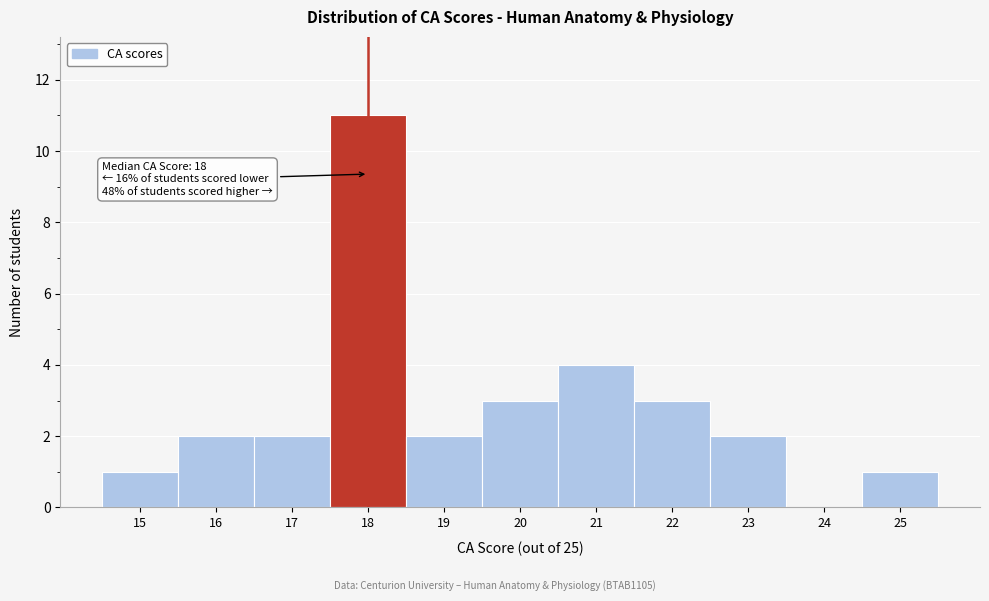

Over which range of the x-axis is the bar tallest?

17.5 to 18.5